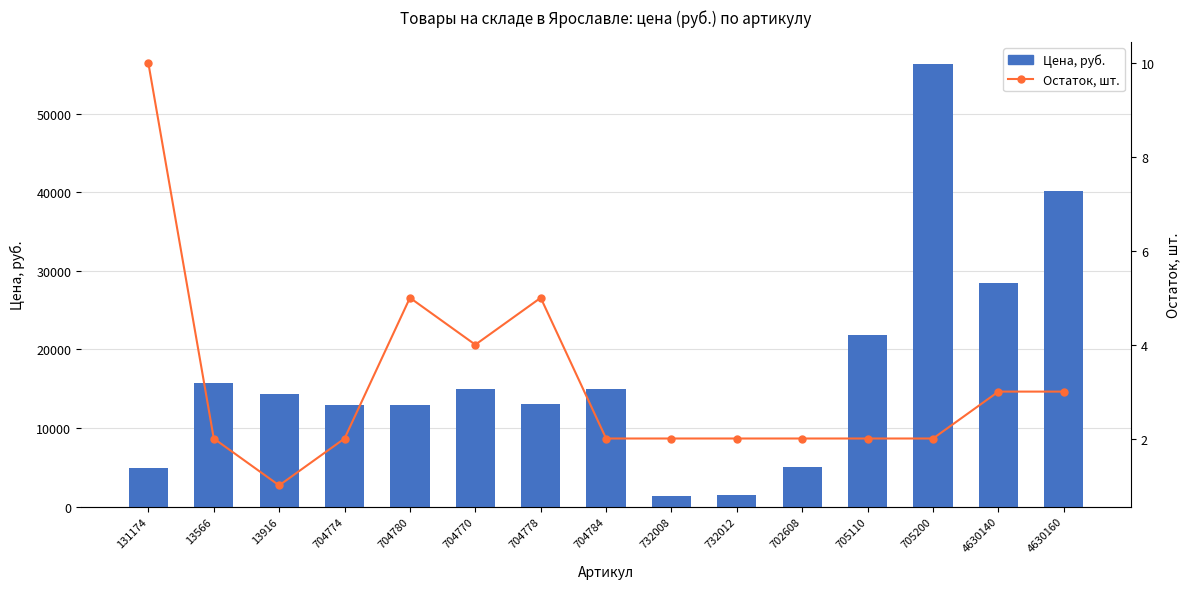

What is the difference between the highest and lowest values at 705110?

21870